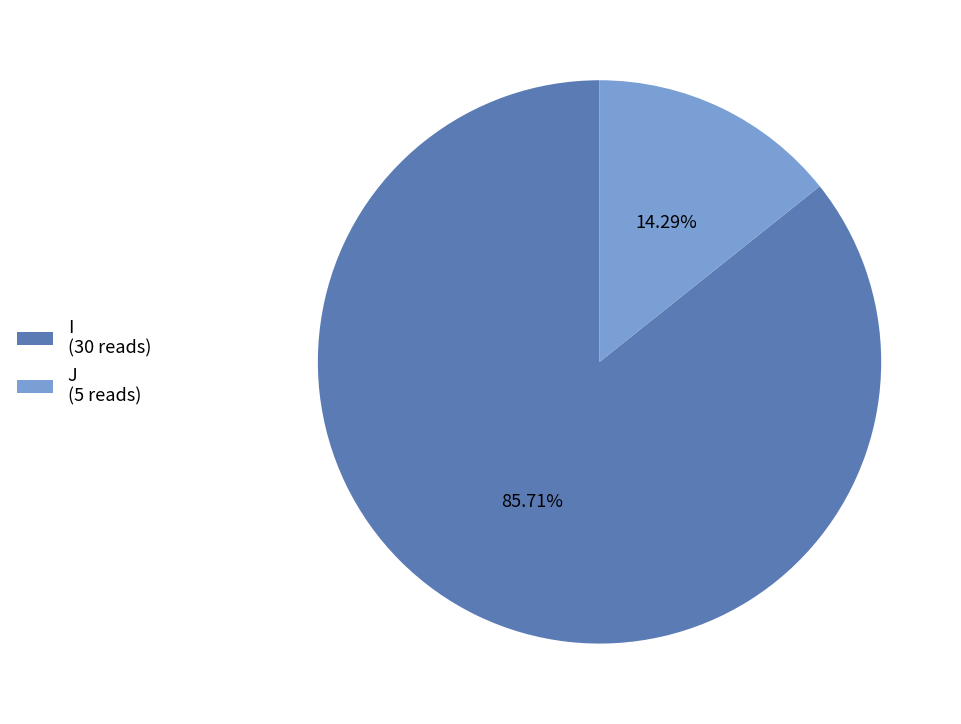

To the nearest percent, what portion does J represent?

14%